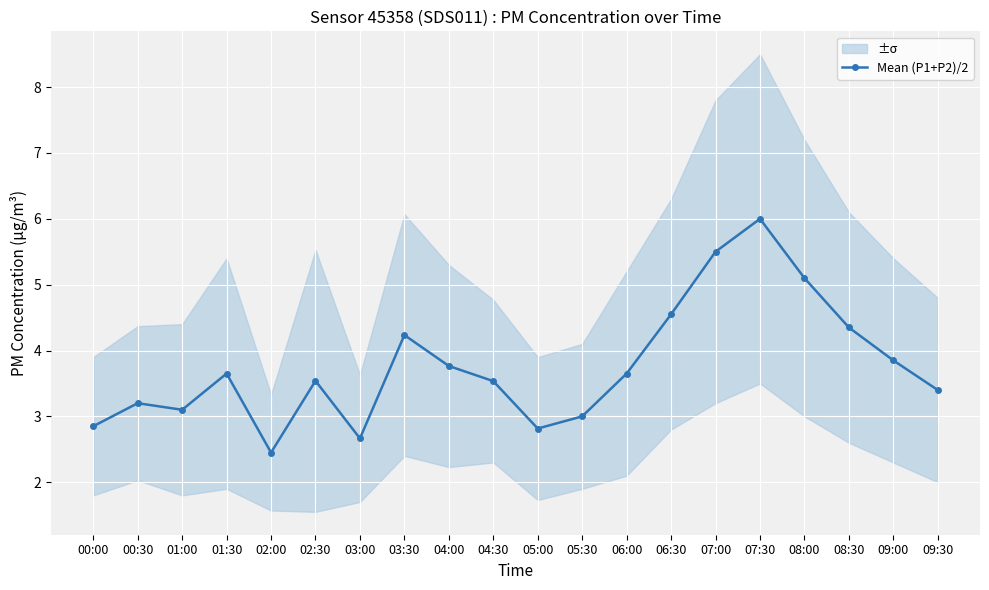

Approximately how many times larger is the value at 02:00 compared to 06:30?

0.5